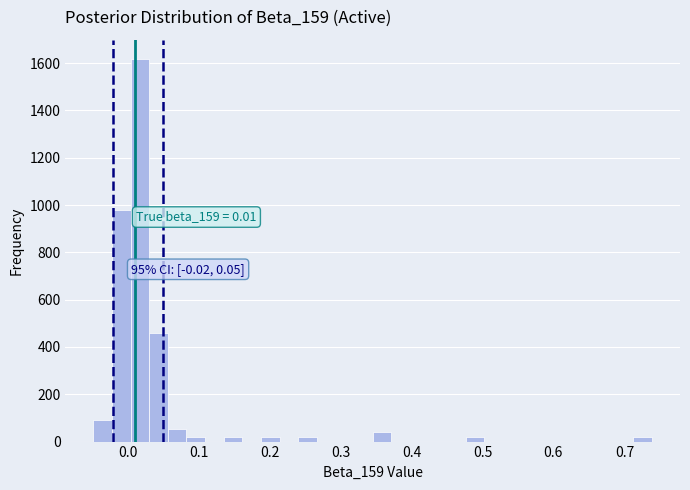

Read against the x-axis, roughly where is the centre of the tallest bar?

0.02